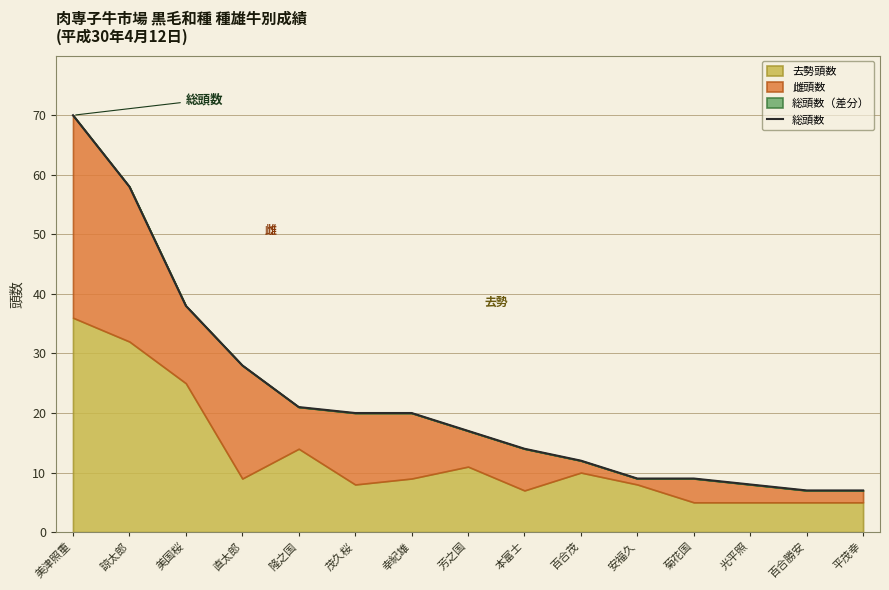

What is the value of the 2nd point from the left?

58